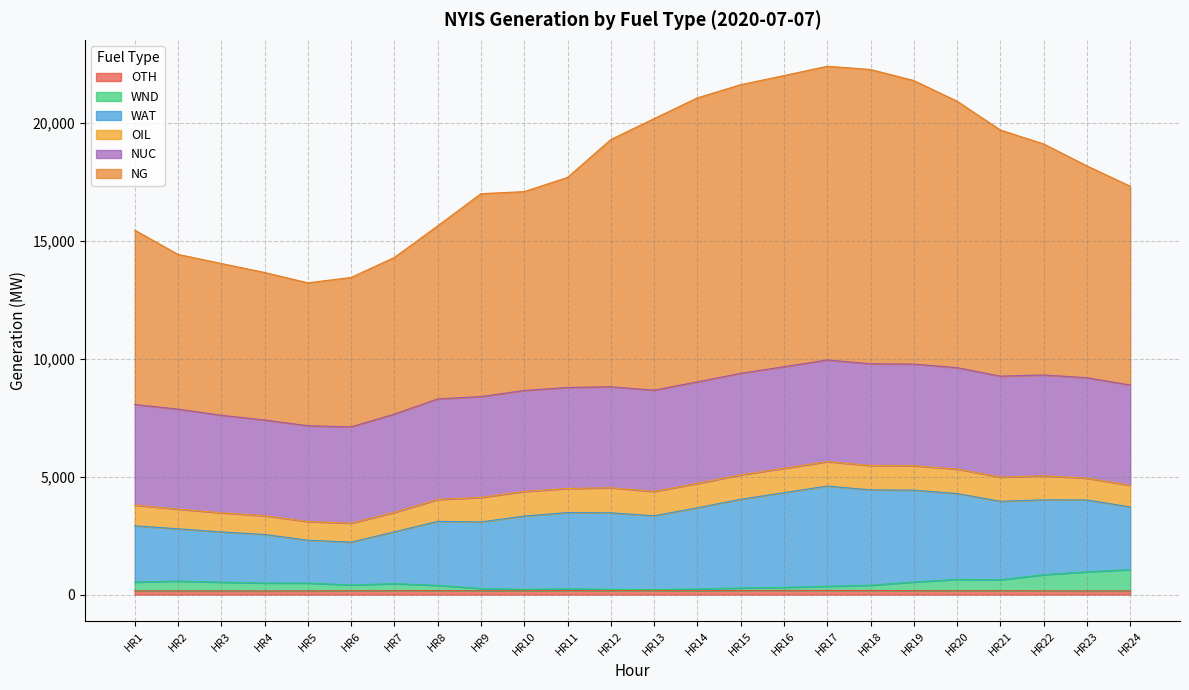

At which category does the chart reach its peak across all series?

HR17